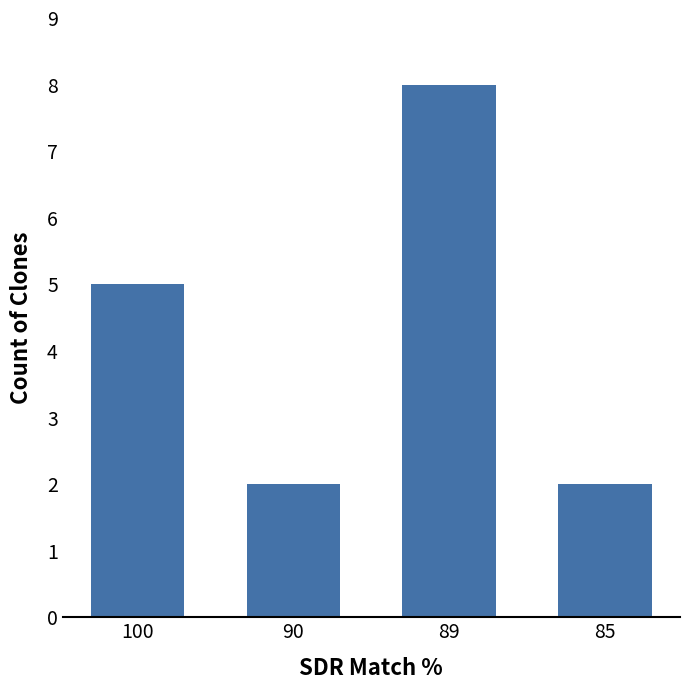

True or false: the data shows 3 at 90.

False